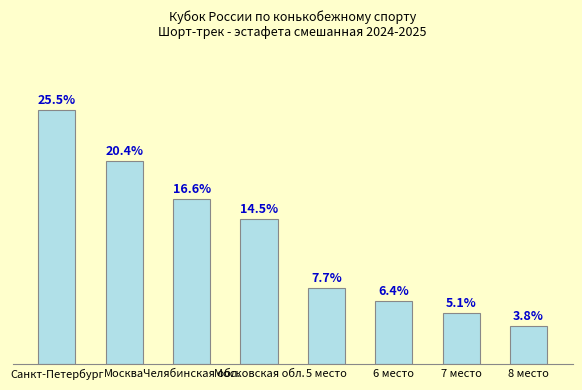

Rank the categories by value from lowest to highest.

8 место, 7 место, 6 место, 5 место, Московская обл., Челябинская обл., Москва, Санкт-Петербург